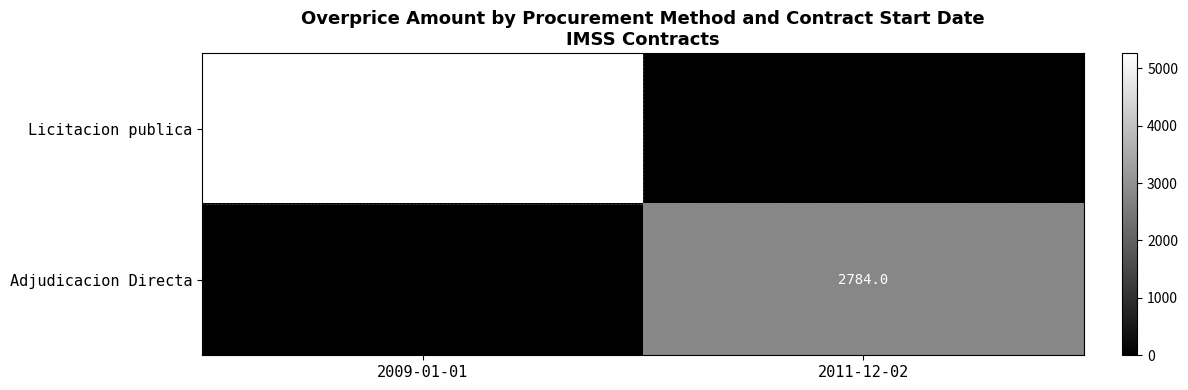

Reading left to right, extract all data points from this chart.

Licitacion publica: 5263.5	0.0
Adjudicacion Directa: 0.0	2784.0